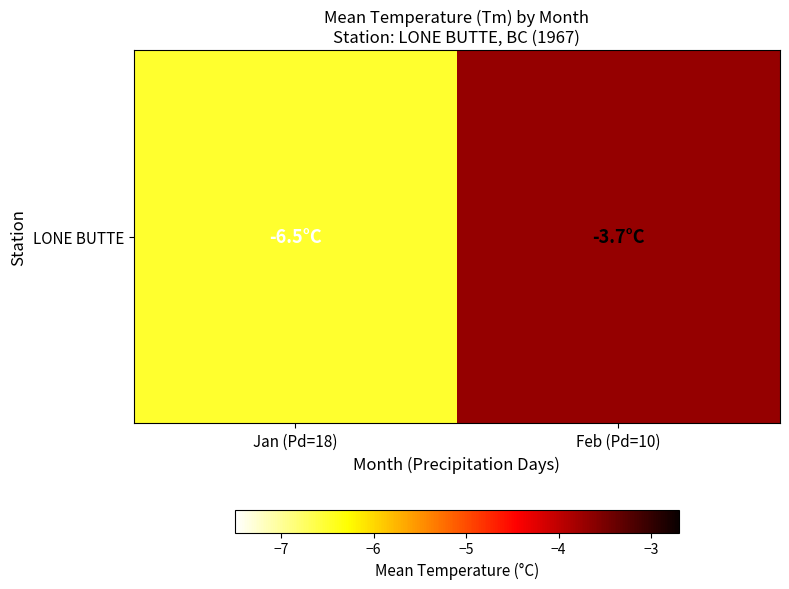

What is the minimum value shown in the chart?

-6.5